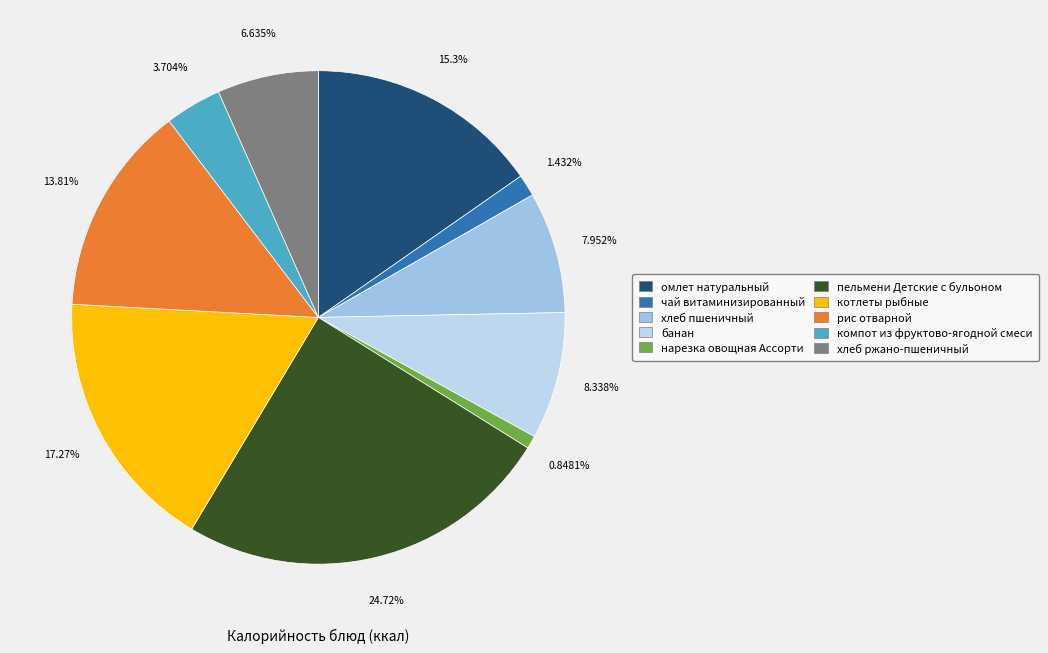

To the nearest percent, what is the difference between the пельмени Детские с бульоном and хлеб пшеничный slice percentages?

17%